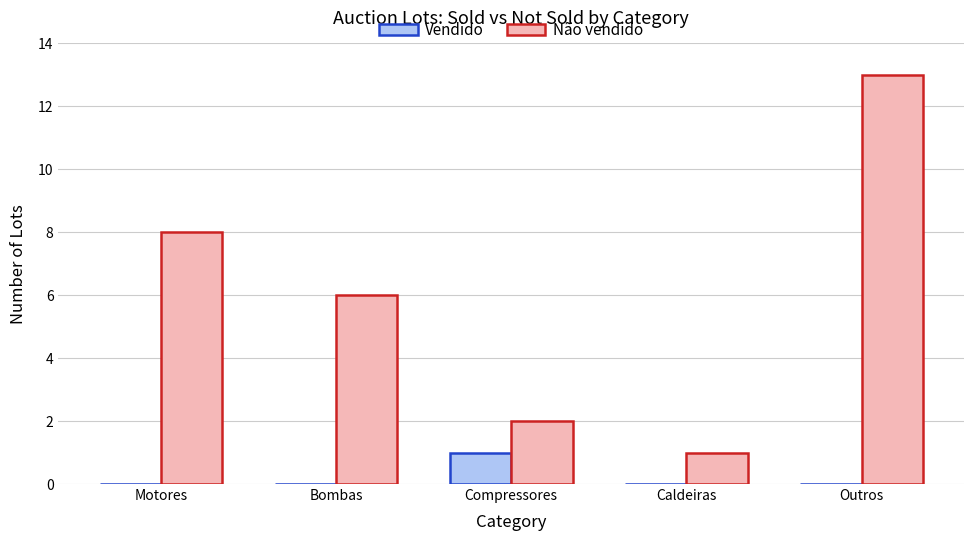

What is the total value across all series at Motores?

8